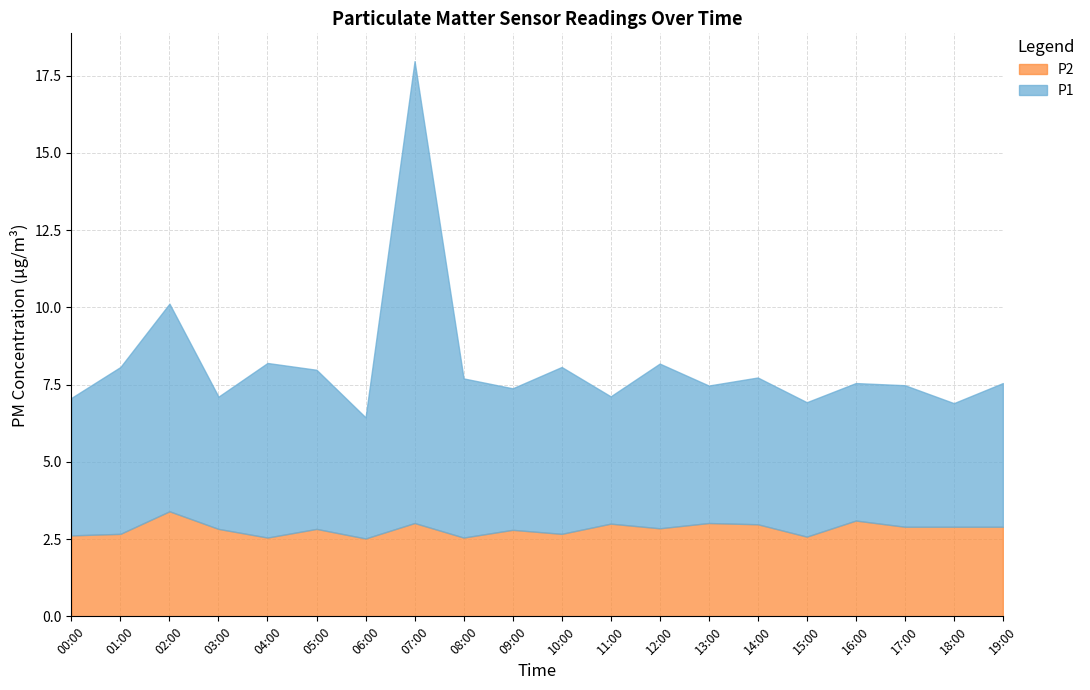

What is the label of the 6th point from the right?

14:00